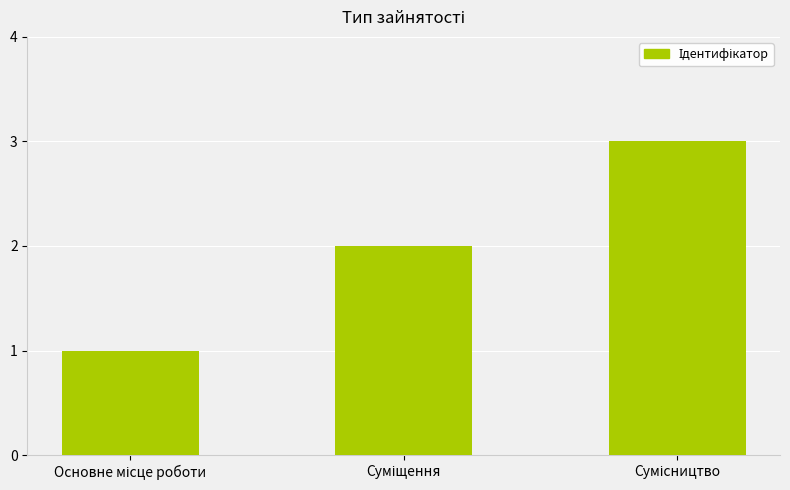

What is the greatest value displayed?

3